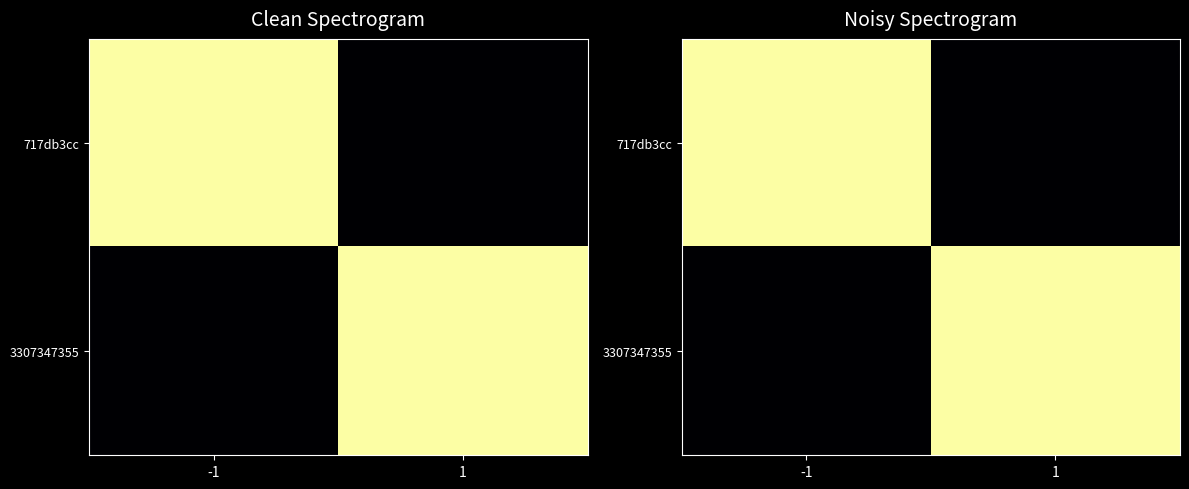

Which series changed the most between -1 and 1?

717db3cc